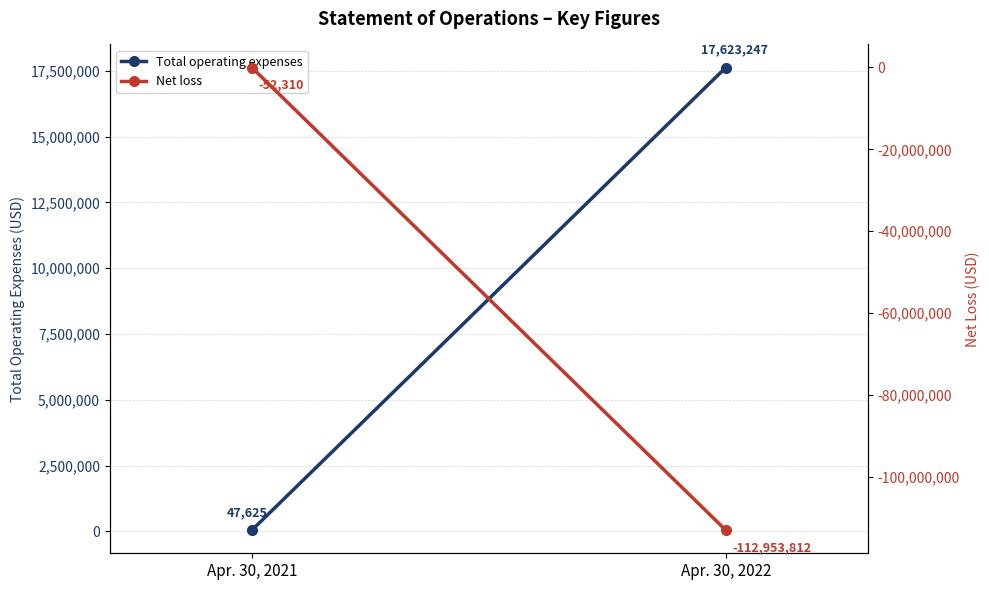

What is the difference between the maximum and minimum values in the Total operating expenses series?

17575622